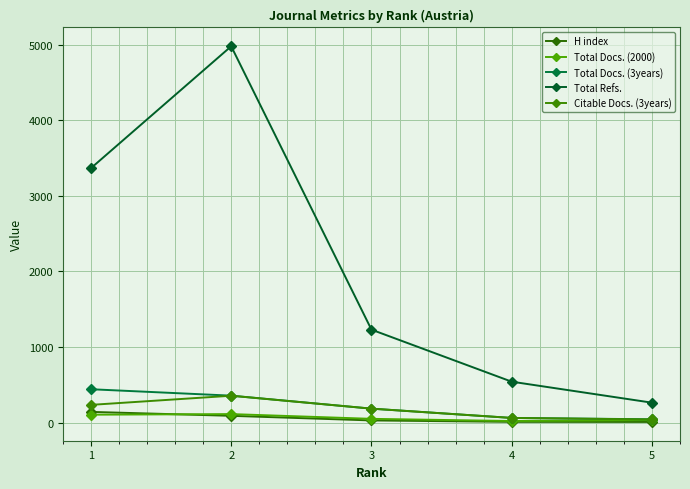

What is the average value of the H index series?

55